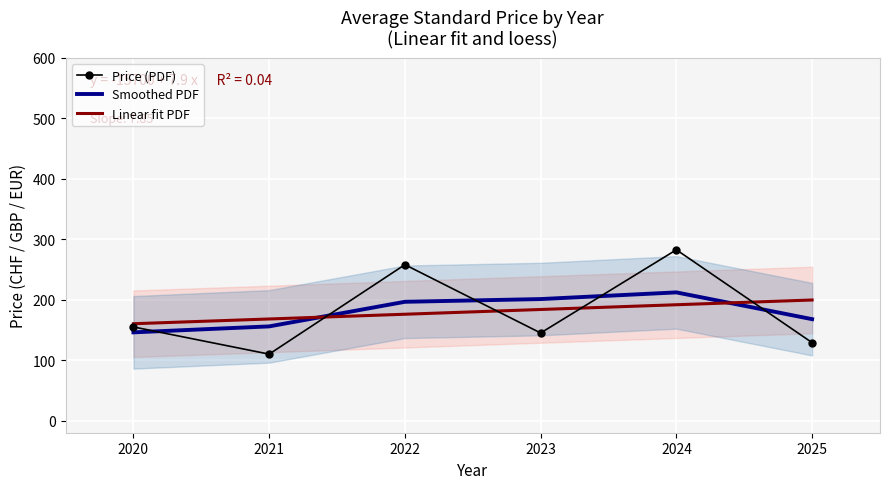

What is the value of the Linear fit PDF point at the 5th from the left?

191.7